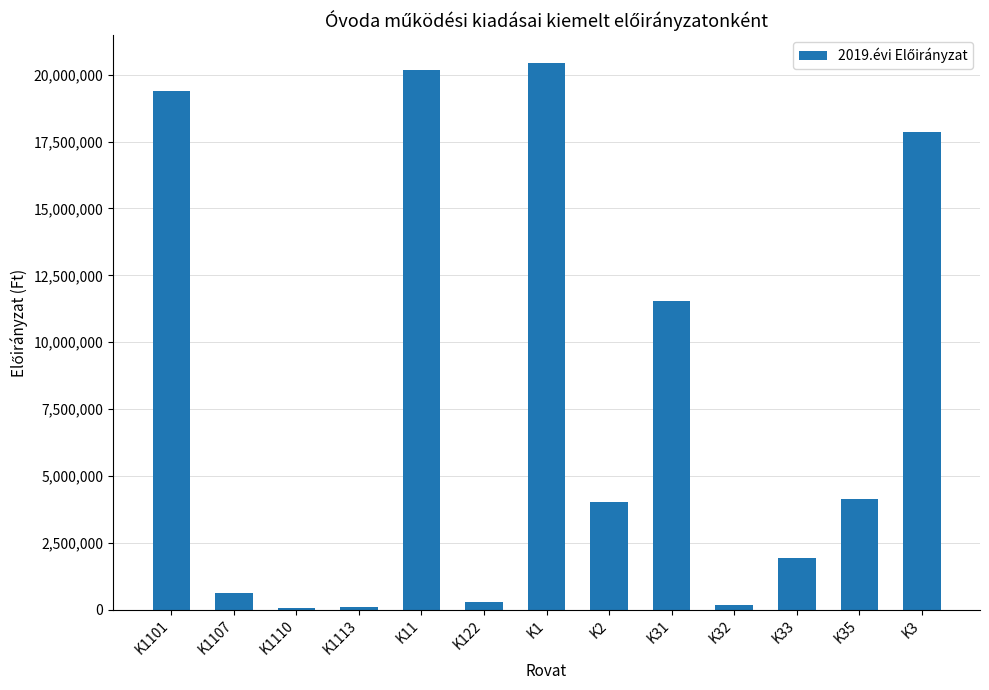

How many bars are there in total?

13